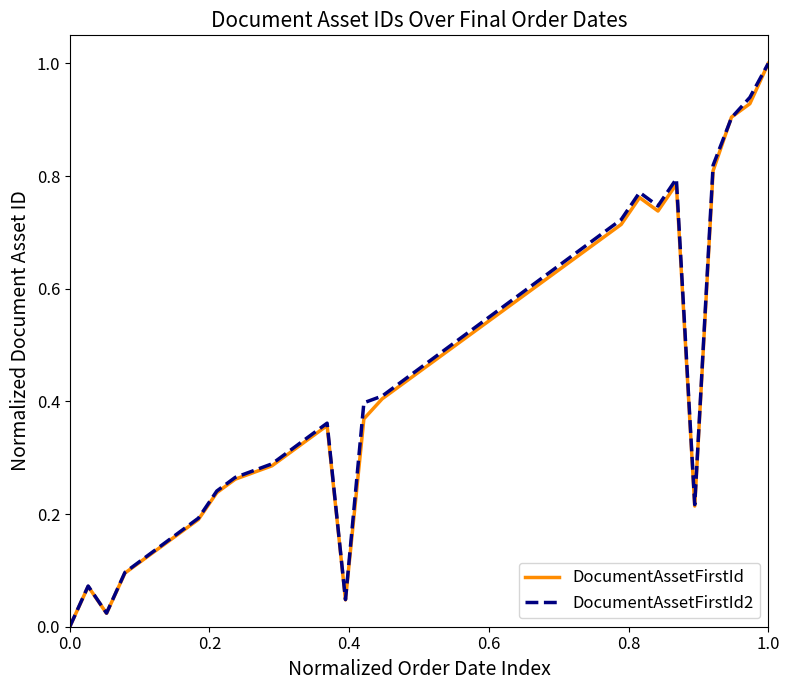

What is the maximum value for DocumentAssetFirstId2?

1.0